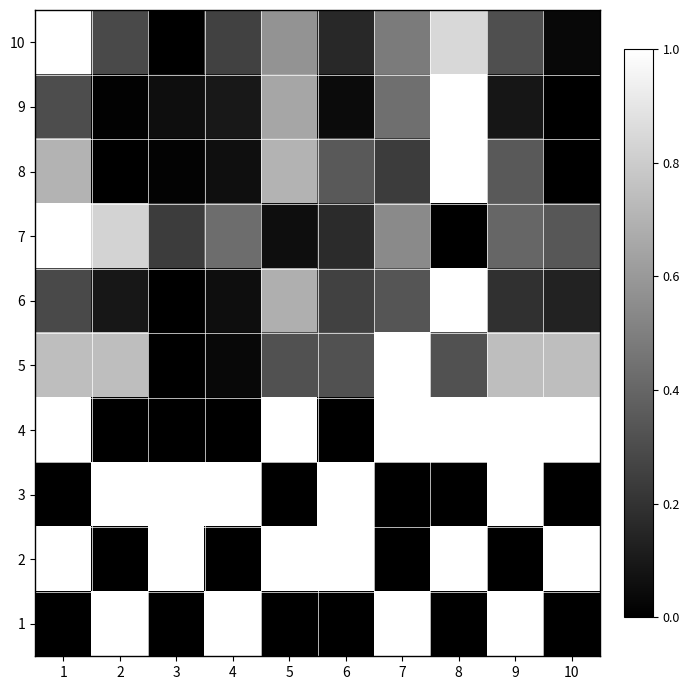

Reading left to right, what are all the values shown in this chart?

10: 1=1.0	2=0.3	3=0.0	4=0.3	5=0.6	6=0.2	7=0.5	8=0.8	9=0.3	10=0.0
9: 1=0.3	2=0.0	3=0.1	4=0.1	5=0.7	6=0.0	7=0.4	8=1.0	9=0.1	10=0.0
8: 1=0.7	2=0.0	3=0.0	4=0.1	5=0.7	6=0.4	7=0.2	8=1.0	9=0.4	10=0.0
7: 1=1.0	2=0.8	3=0.2	4=0.4	5=0.1	6=0.2	7=0.5	8=0.0	9=0.4	10=0.3
6: 1=0.3	2=0.1	3=0.0	4=0.1	5=0.7	6=0.3	7=0.3	8=1.0	9=0.2	10=0.1
5: 1=0.7	2=0.7	3=0.0	4=0.0	5=0.3	6=0.3	7=1.0	8=0.3	9=0.7	10=0.7
4: 1=1.0	2=0.0	3=0.0	4=0.0	5=1.0	6=0.0	7=1.0	8=1.0	9=1.0	10=1.0
3: 1=0.0	2=1.0	3=1.0	4=1.0	5=0.0	6=1.0	7=0.0	8=0.0	9=1.0	10=0.0
2: 1=1.0	2=0.0	3=1.0	4=0.0	5=1.0	6=1.0	7=0.0	8=1.0	9=0.0	10=1.0
1: 1=0.0	2=1.0	3=0.0	4=1.0	5=0.0	6=0.0	7=1.0	8=0.0	9=1.0	10=0.0